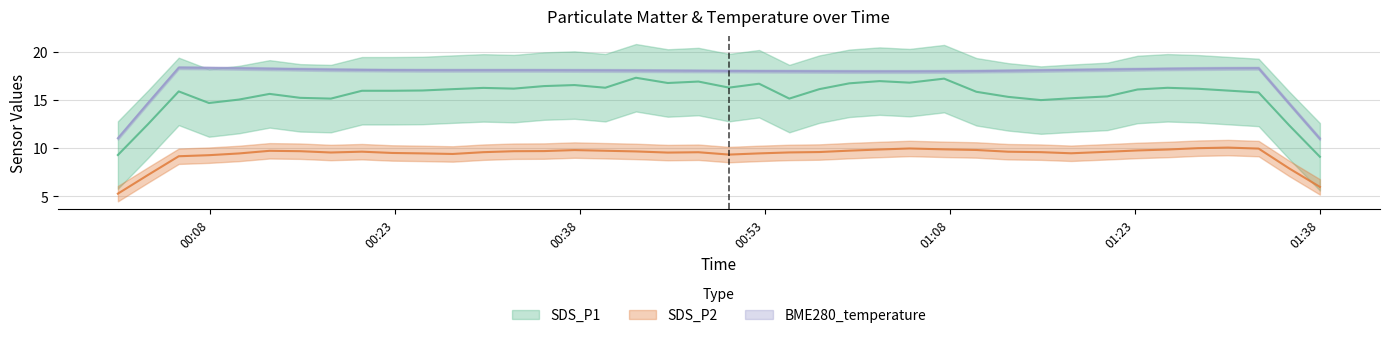

The SDS_P2 series shows 9.3 at 21. True or false?

True